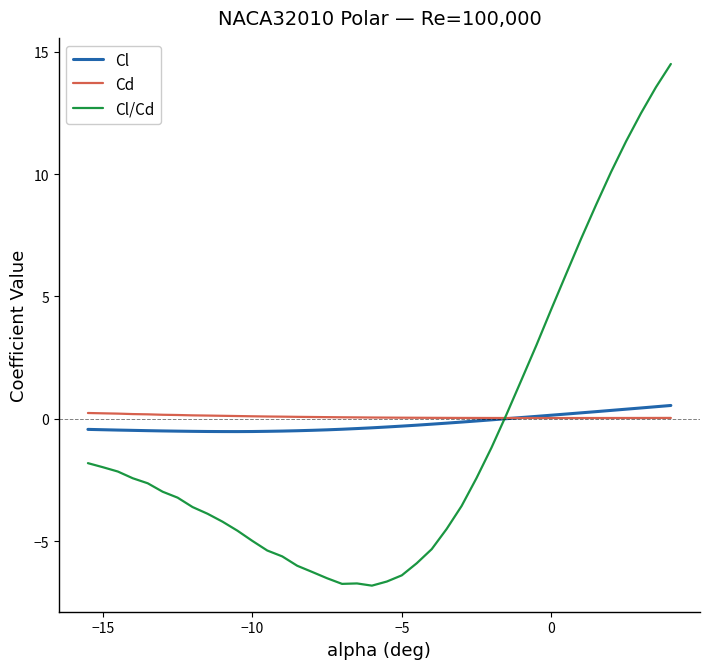

What is the minimum value shown in the chart?

-6.8